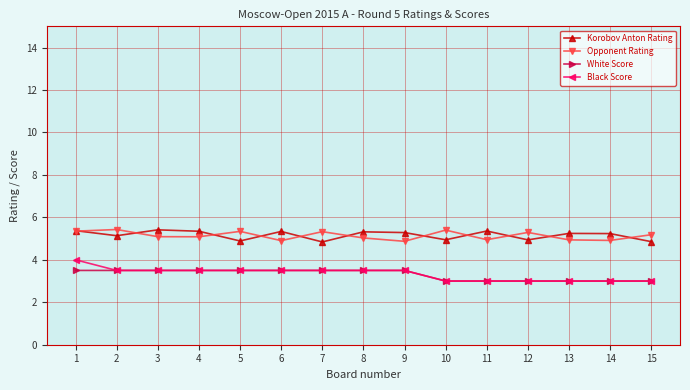

The value of Opponent Rating at 12 is 8.0. True or false?

False